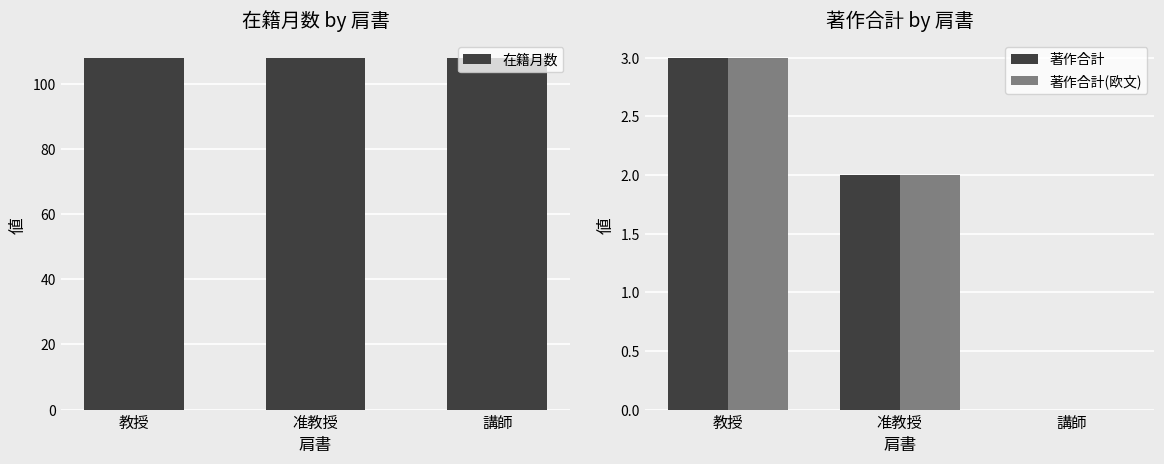

Read the 著作合計(欧文) value at 准教授.

2